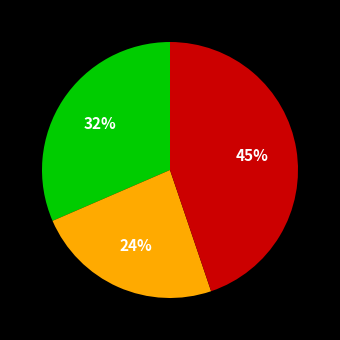

To the nearest percent, what is the difference between the largest and smallest slice percentages?

21%